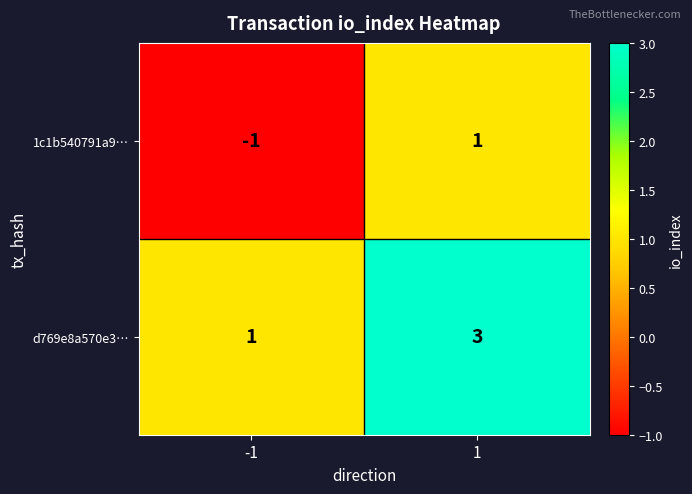

At how many categories does at least one series exceed 0?

2